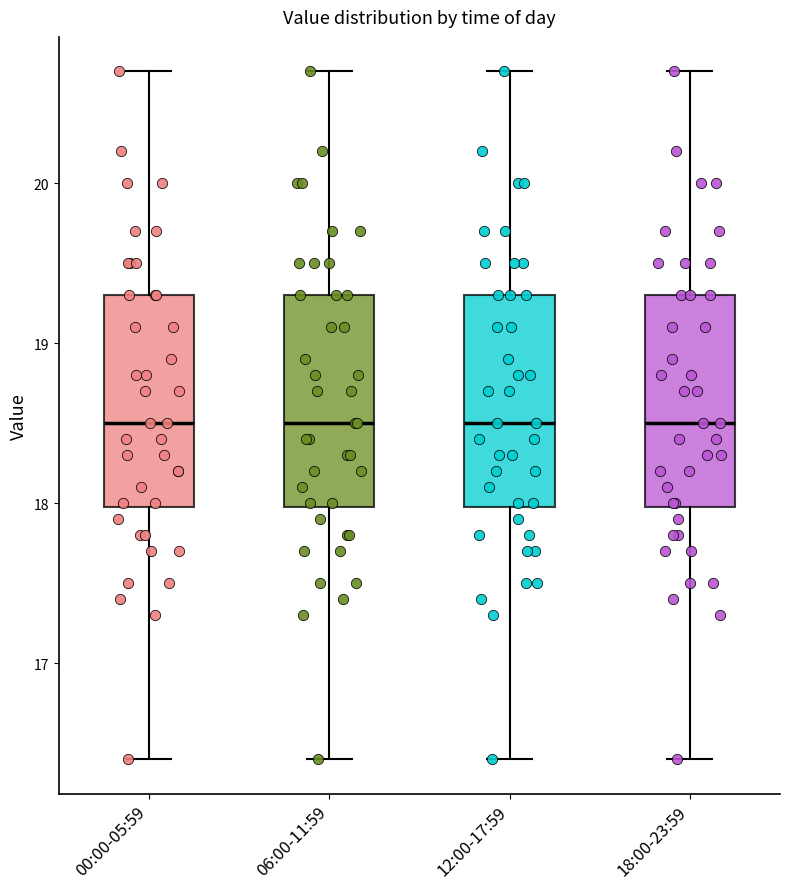

Reading left to right, transcribe this box plot: for each box, give where its median line is, the range the box spans, and where its two whiskers end, as read against the y-axis. The values are not printed on the chart, so give them approximately, as read against the axis.

00:00-05:59: median 18.5, box 18.0 to 19.3, whiskers 16.4 to 20.7
06:00-11:59: median 18.5, box 18.0 to 19.3, whiskers 16.4 to 20.7
12:00-17:59: median 18.5, box 18.0 to 19.3, whiskers 16.4 to 20.7
18:00-23:59: median 18.5, box 18.0 to 19.3, whiskers 16.4 to 20.7